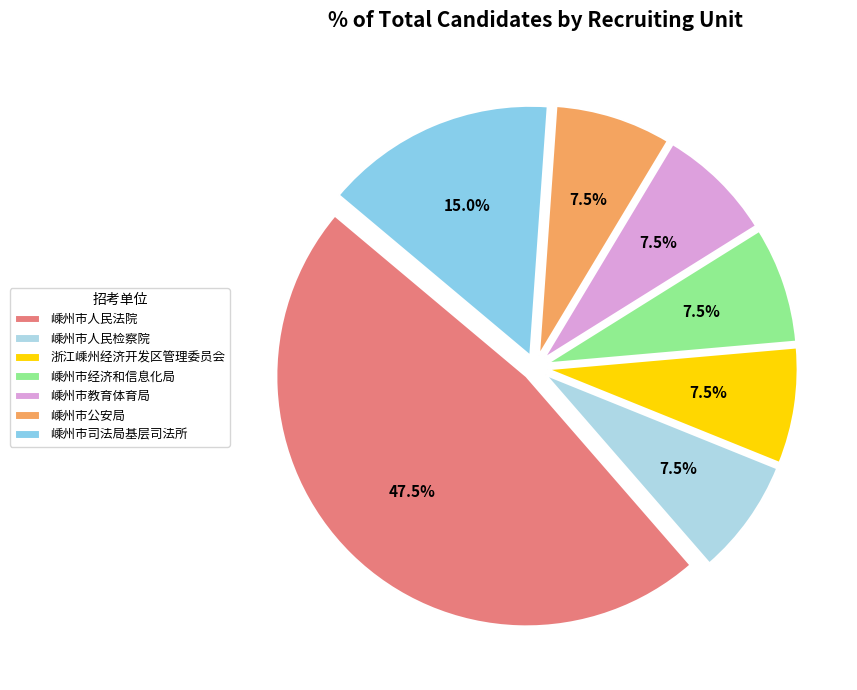

To the nearest percent, what percentage of the pie is 浙江嵊州经济开发区管理委员会?

8%